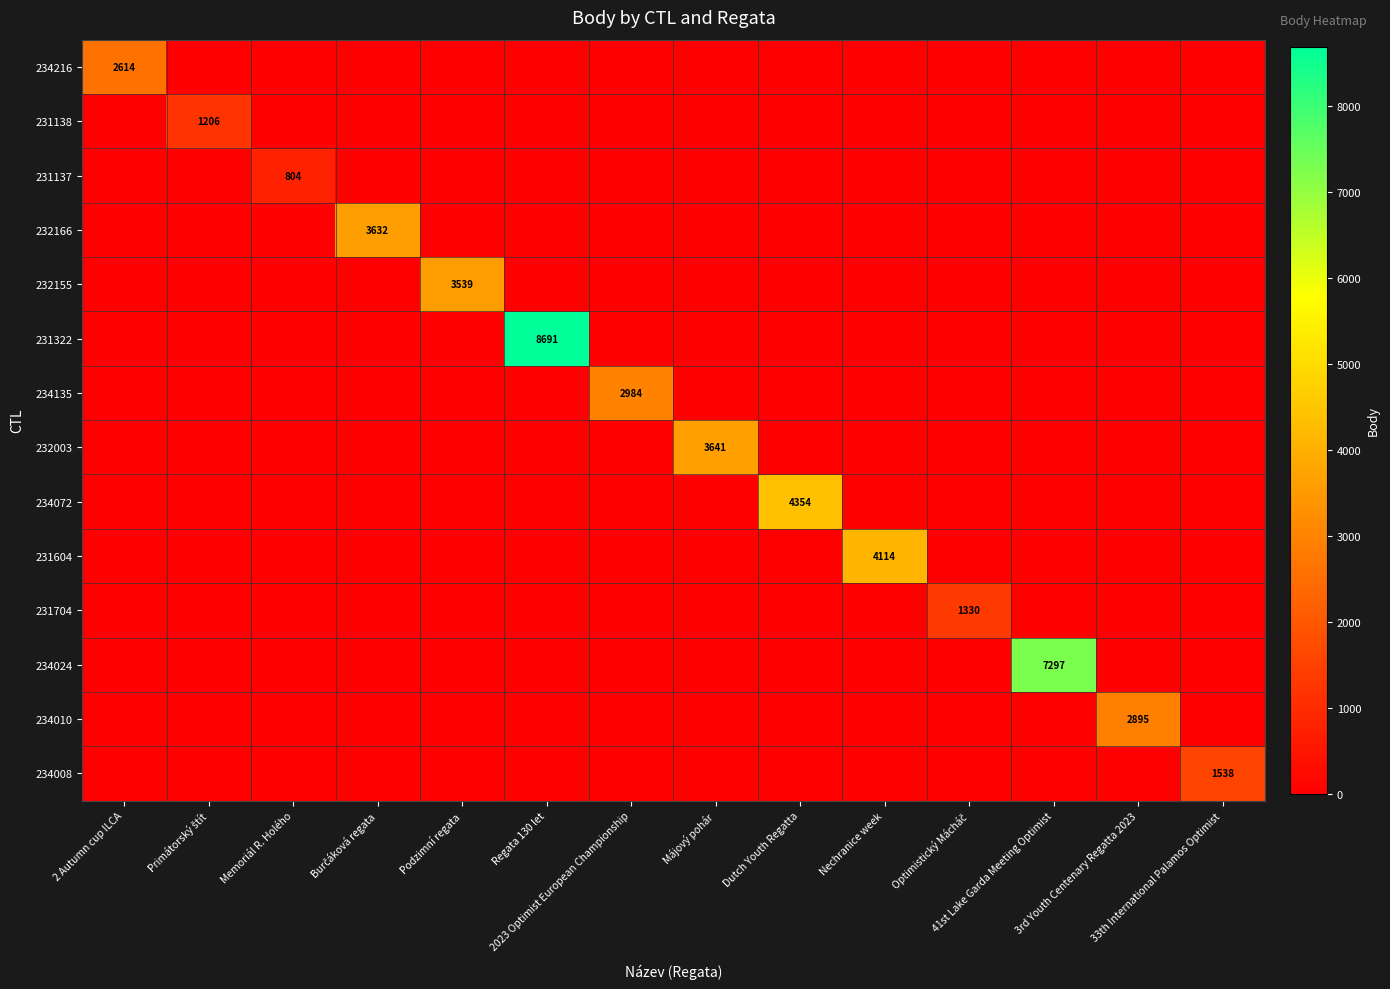

Is the value of 232155 at Regata 130 let greater than the value of 234135 at Regata 130 let?

No